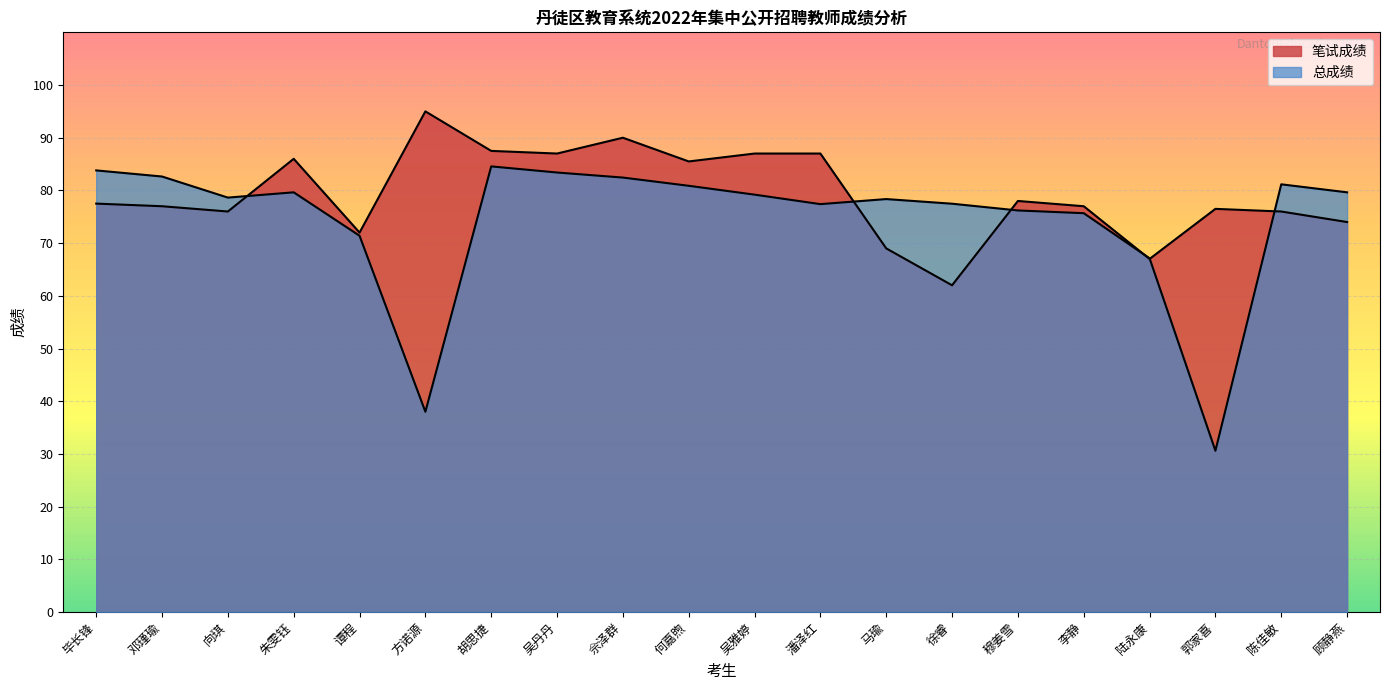

What are all the series names shown in the legend?

笔试成绩, 总成绩